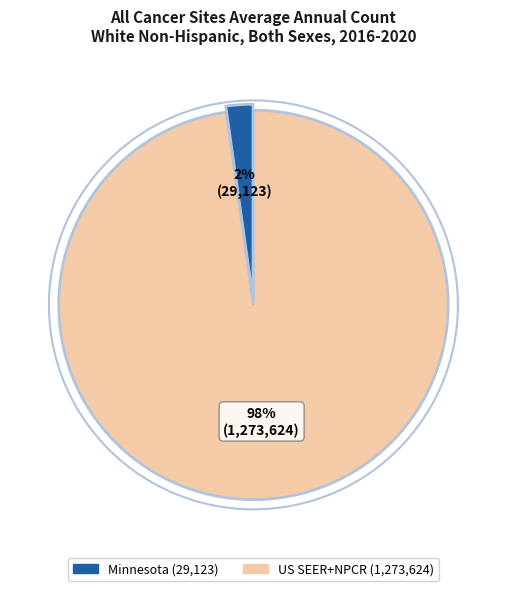

To the nearest percent, what percentage of the pie is Minnesota?

2%